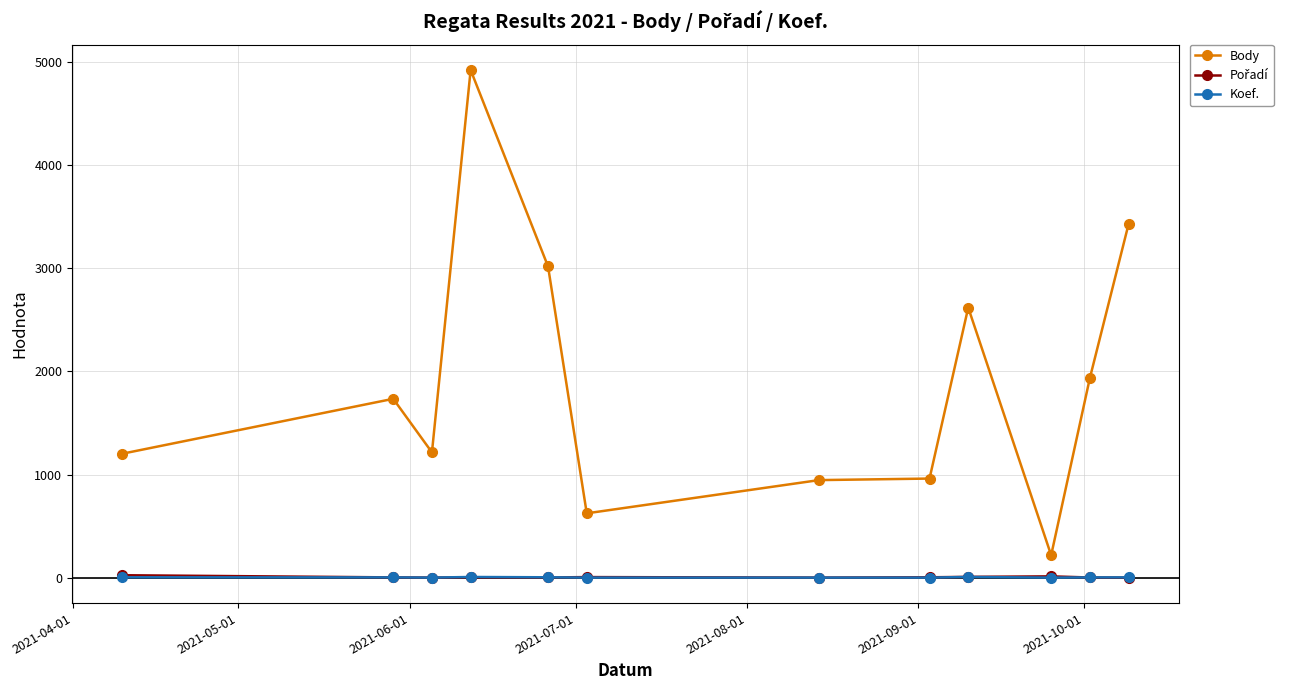

Which series has the widest spread of values?

Body